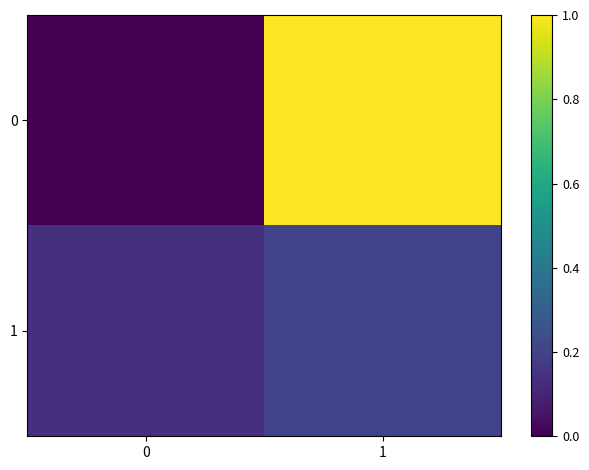

Reading left to right, what are all the values shown in this chart?

0: 0=0.0	1=1.0
1: 0=0.1	1=0.2